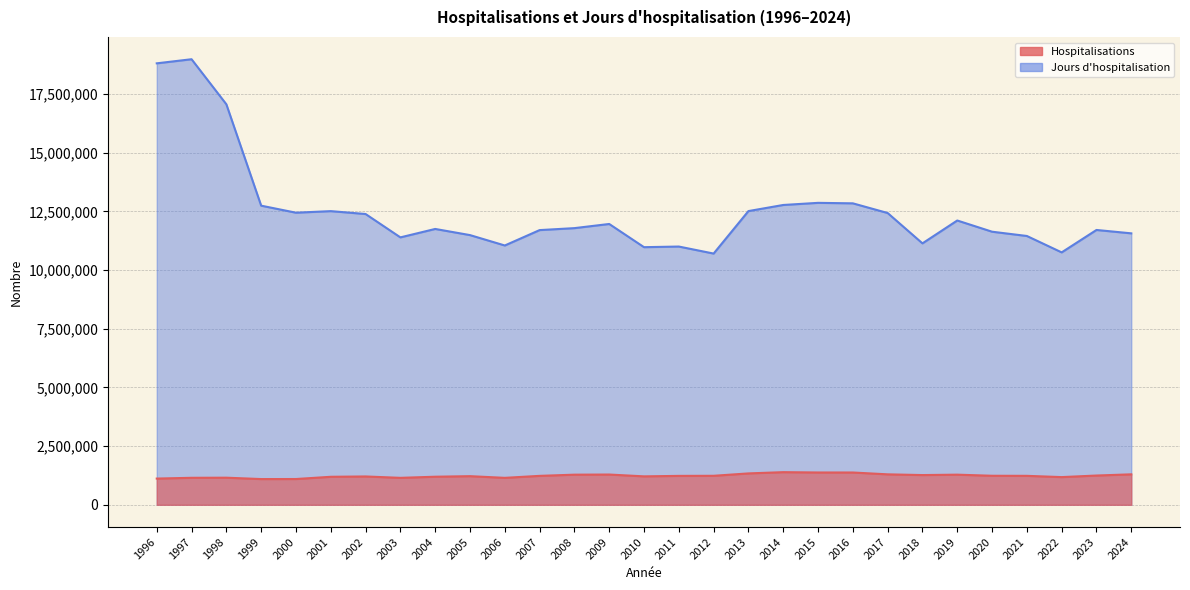

Which category has the lowest value across all series?

1999